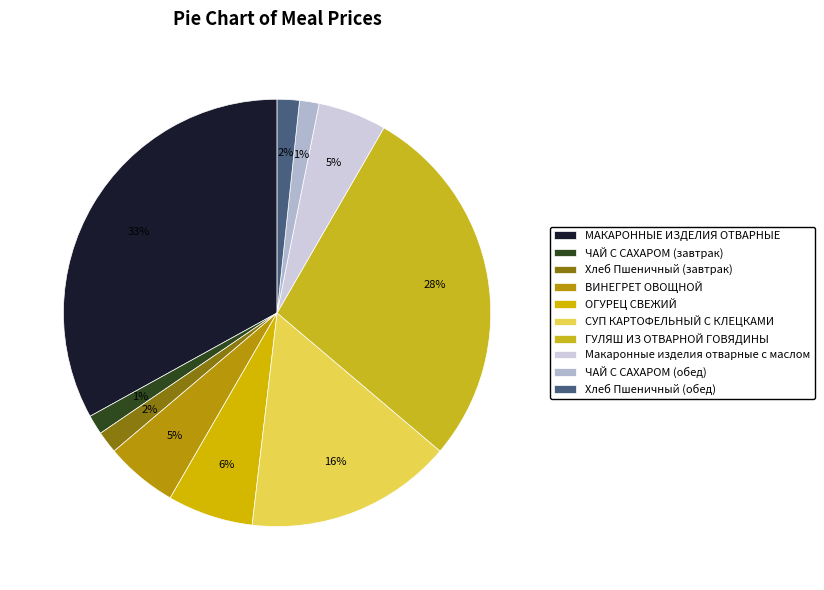

Which slice is the largest?

МАКАРОННЫЕ ИЗДЕЛИЯ ОТВАРНЫЕ